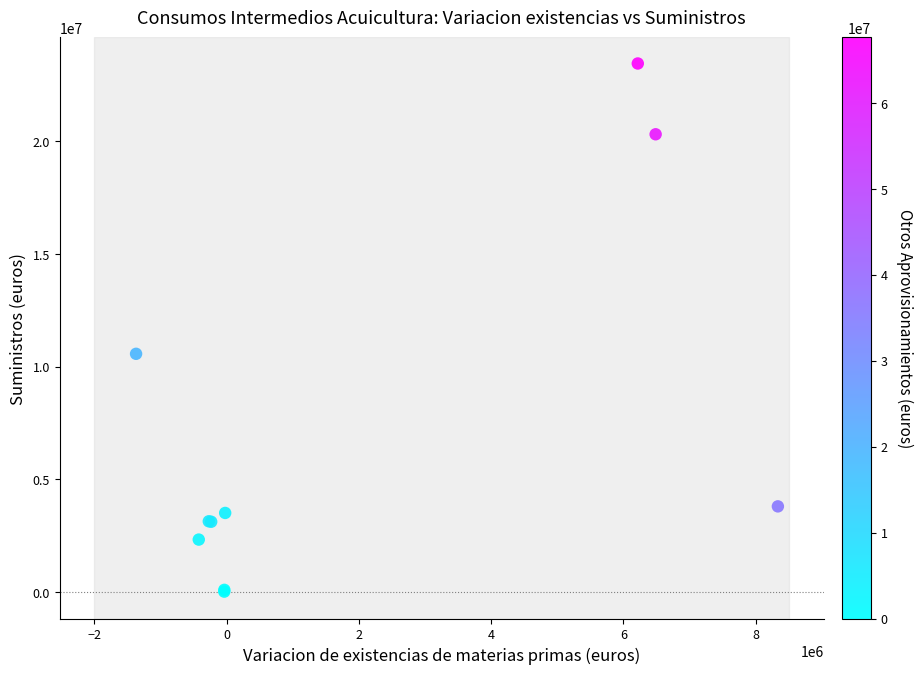

What Y value in the scatter plot is closest to 11732522?

10567489.4